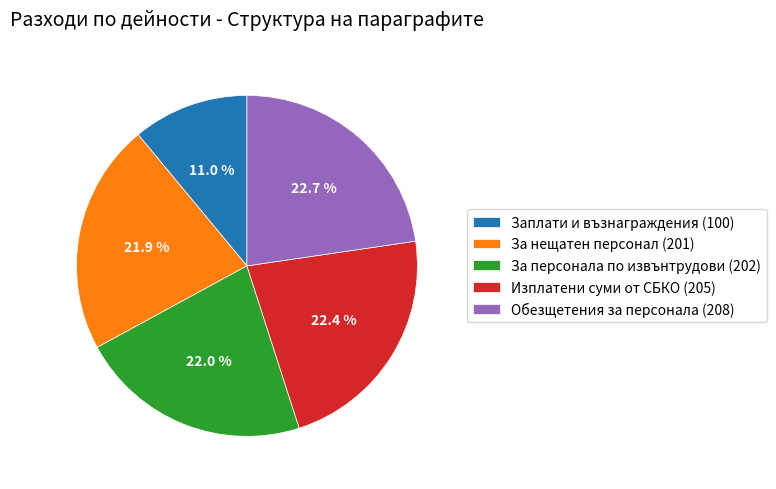

How many segments does this pie chart have?

5